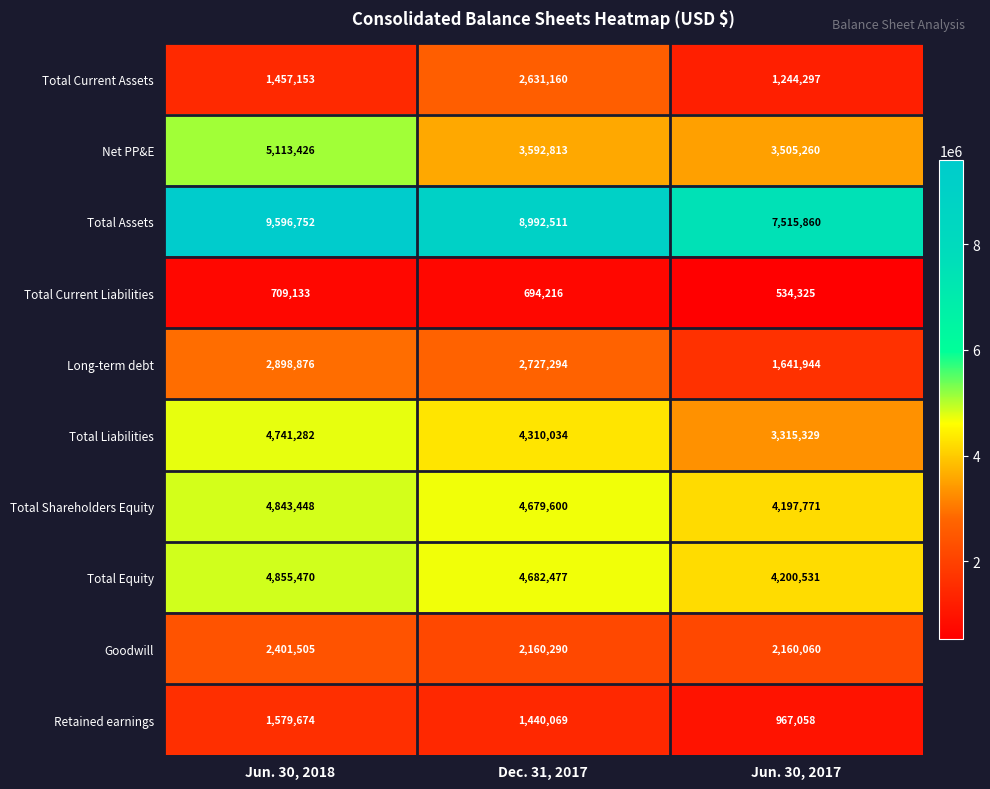

Count the number of categories in the chart.

3